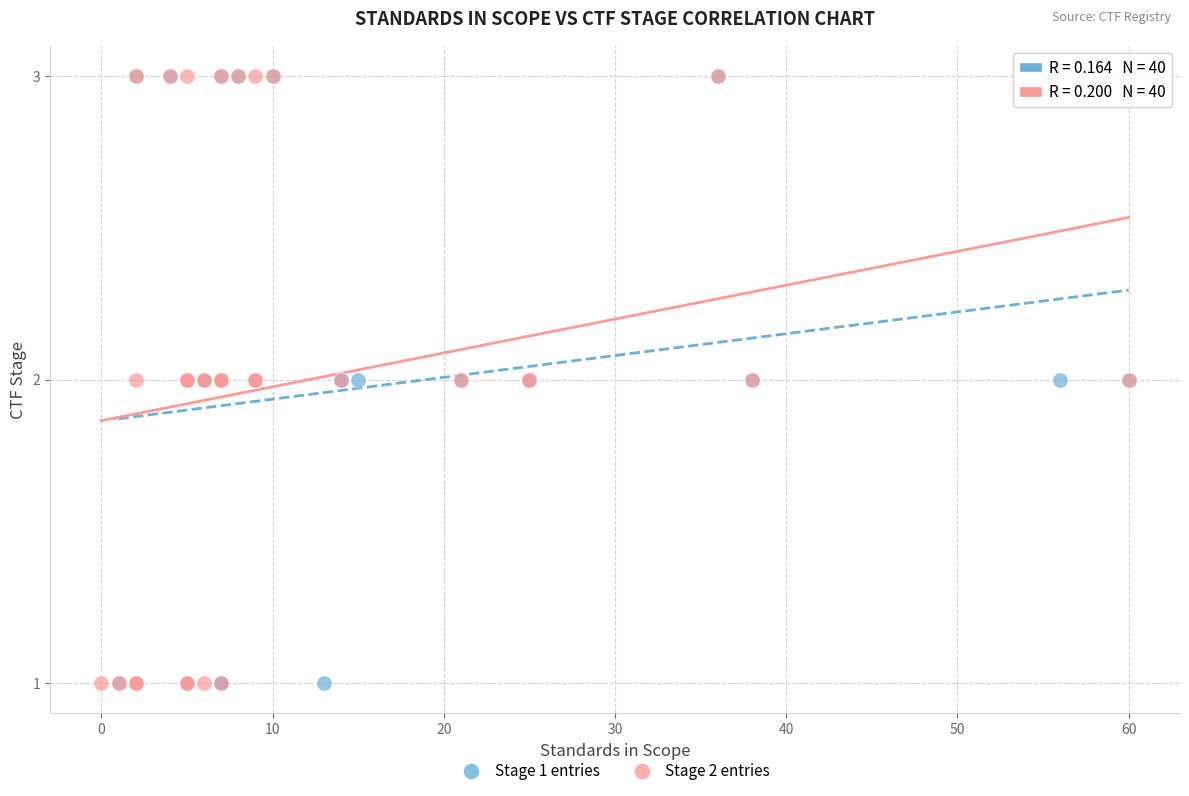

What are all the series names shown in the legend?

Stage 1 entries, Stage 2 entries